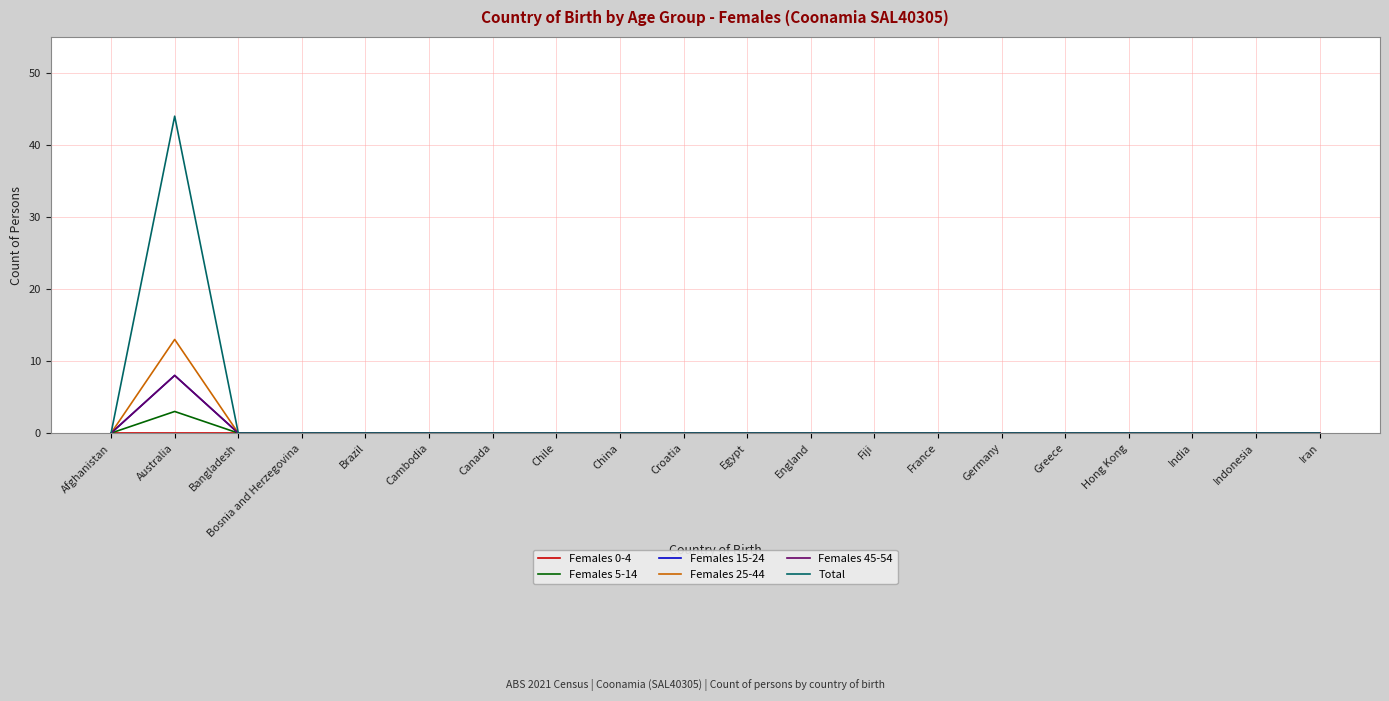

Is this an area chart (filled region under the line)?

No